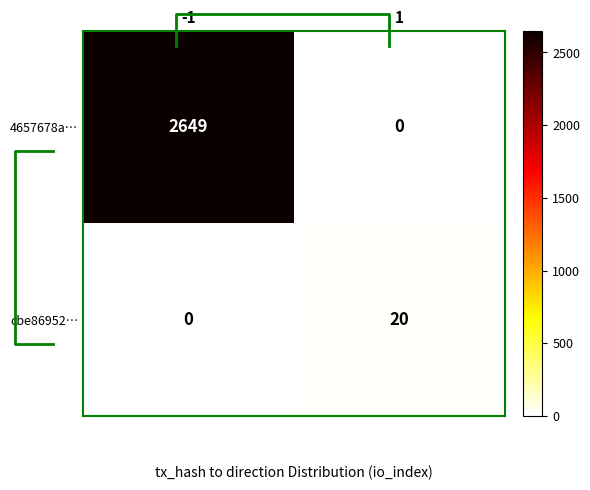

List the series in order of their peak value, lowest first.

cbe86952…, 4657678a…